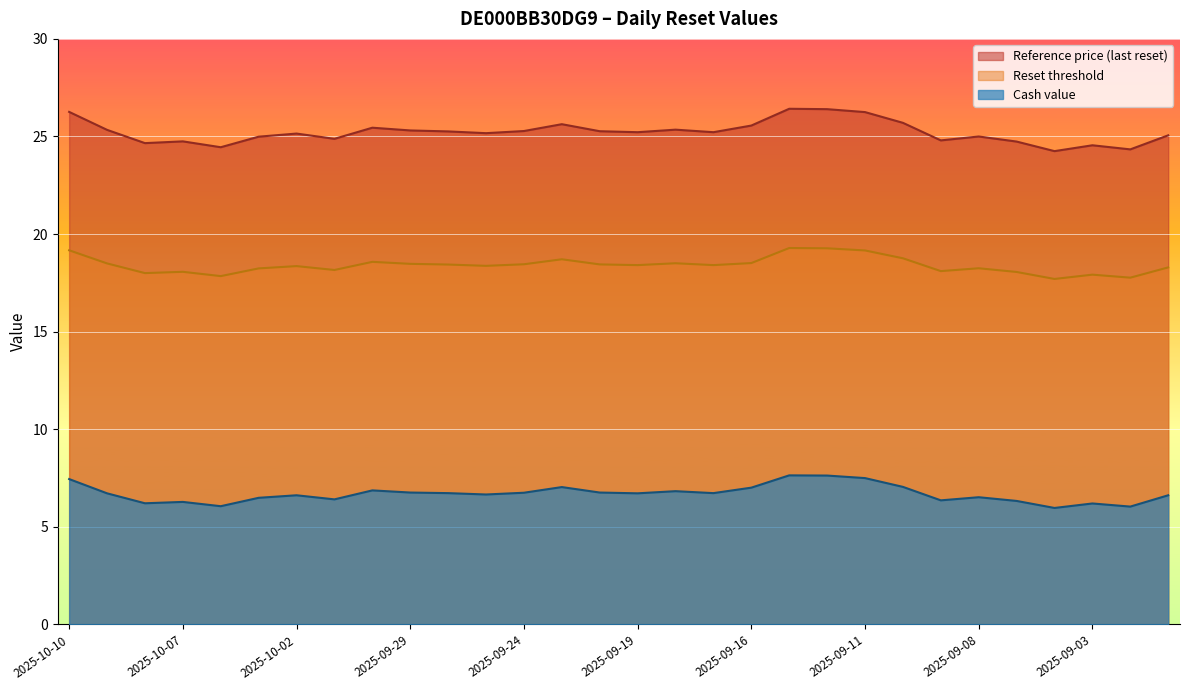

What is the minimum value for Reset threshold?

17.7